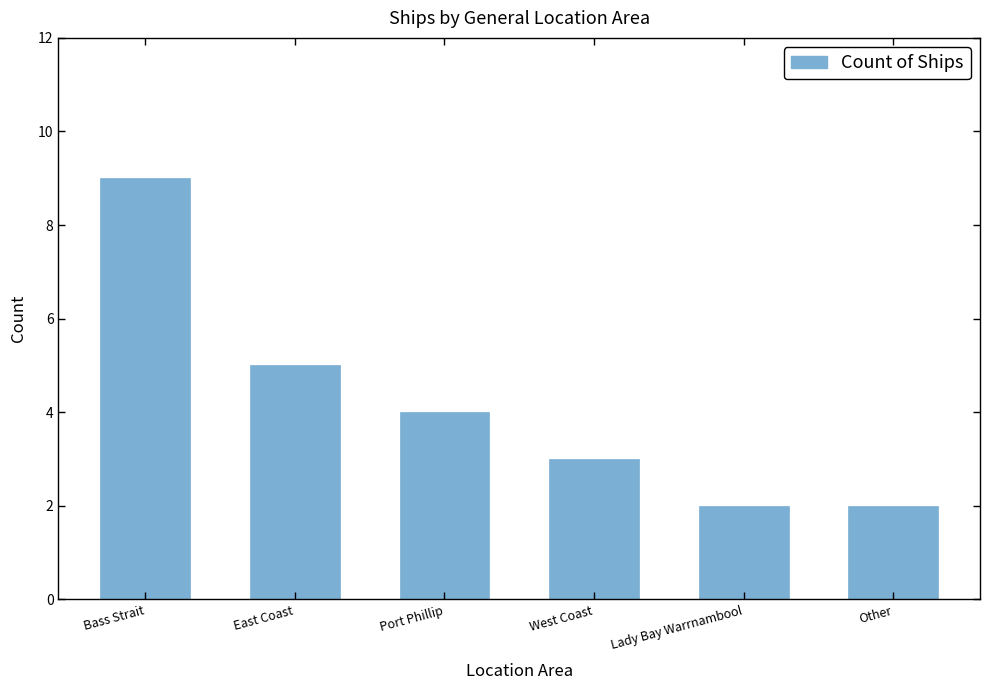

What is the sum of all values?

25